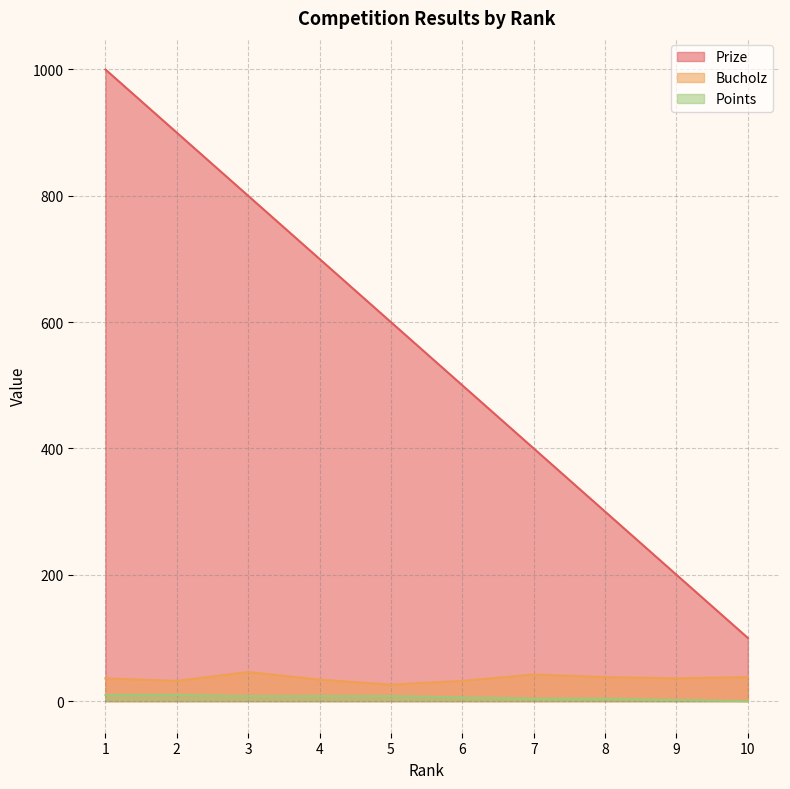

Reading left to right, transcribe all the data shown in this chart.

Prize: 1=1000	2=900	3=800	4=700	5=600	6=500	7=400	8=300	9=200	10=100
Bucholz: 1=36	2=32	3=46	4=34	5=26	6=32	7=42	8=38	9=36	10=38
Points: 1=10	2=10	3=8	4=8	5=8	6=6	7=4	8=4	9=2	10=0